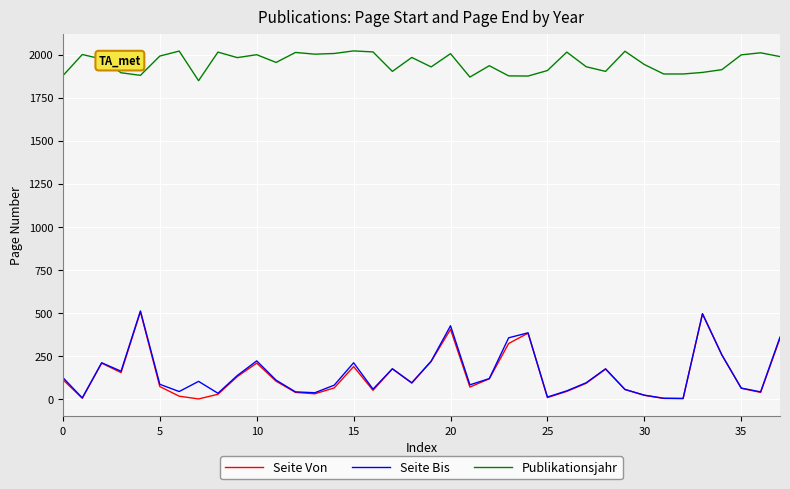

What is the maximum value shown in the chart?

2022